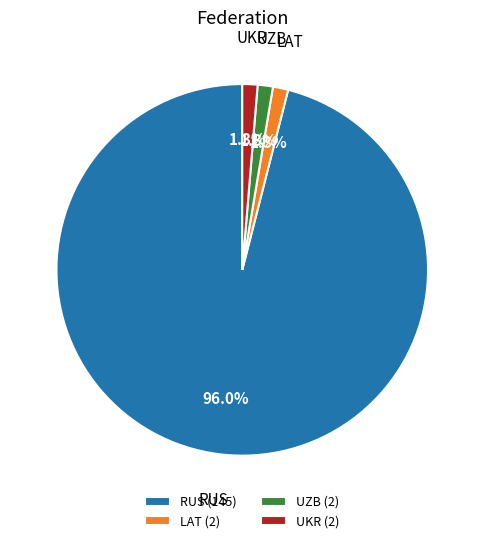

To the nearest percent, what is the average slice percentage?

25%